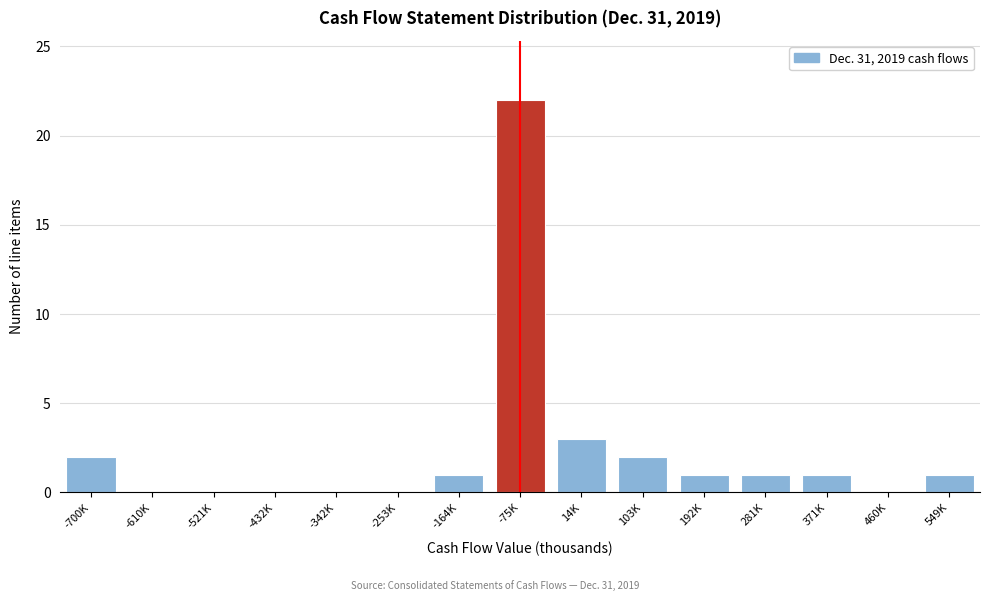

Reading left to right, list all the values displayed in this chart.

-700K=2	-610K=0	-521K=0	-432K=0	-342K=0	-253K=0	-164K=1	-75K=22	14K=3	103K=2	192K=1	281K=1	371K=1	460K=0	549K=1